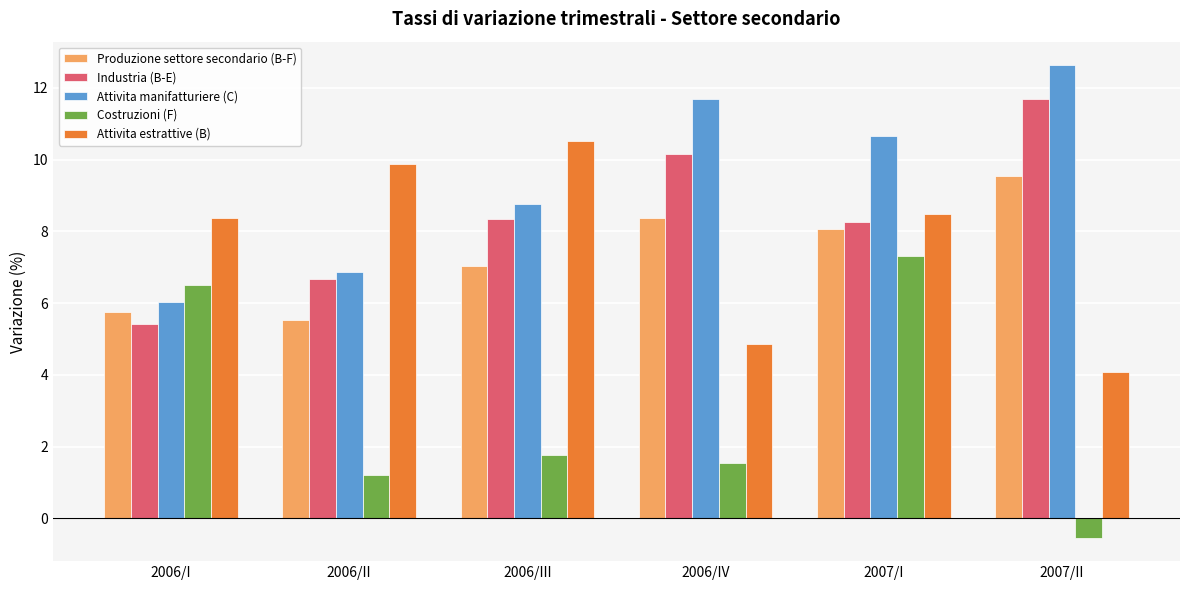

Are the bars horizontal?

No